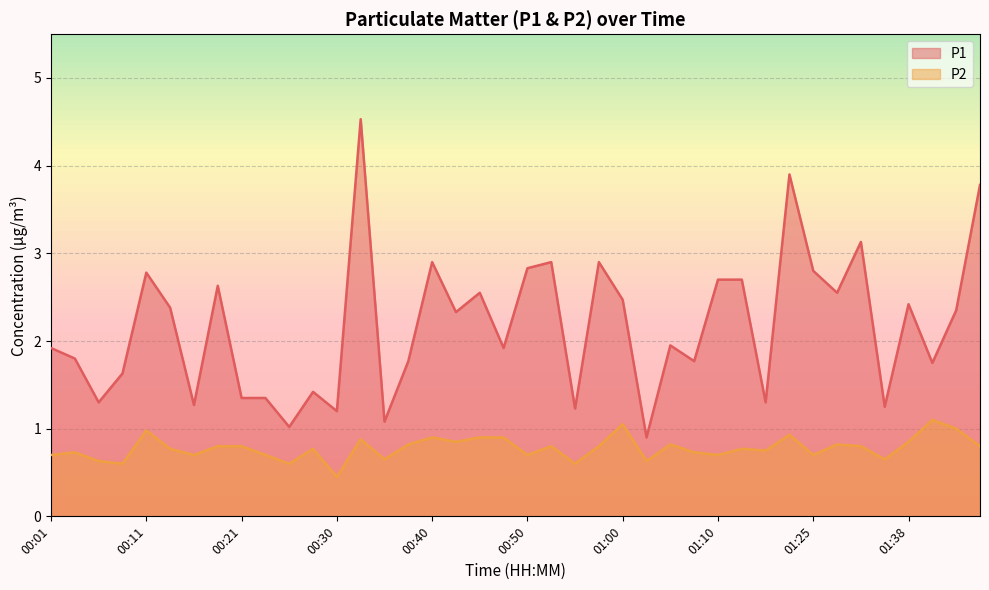

What is the difference between the maximum and minimum values in the P1 series?

3.6